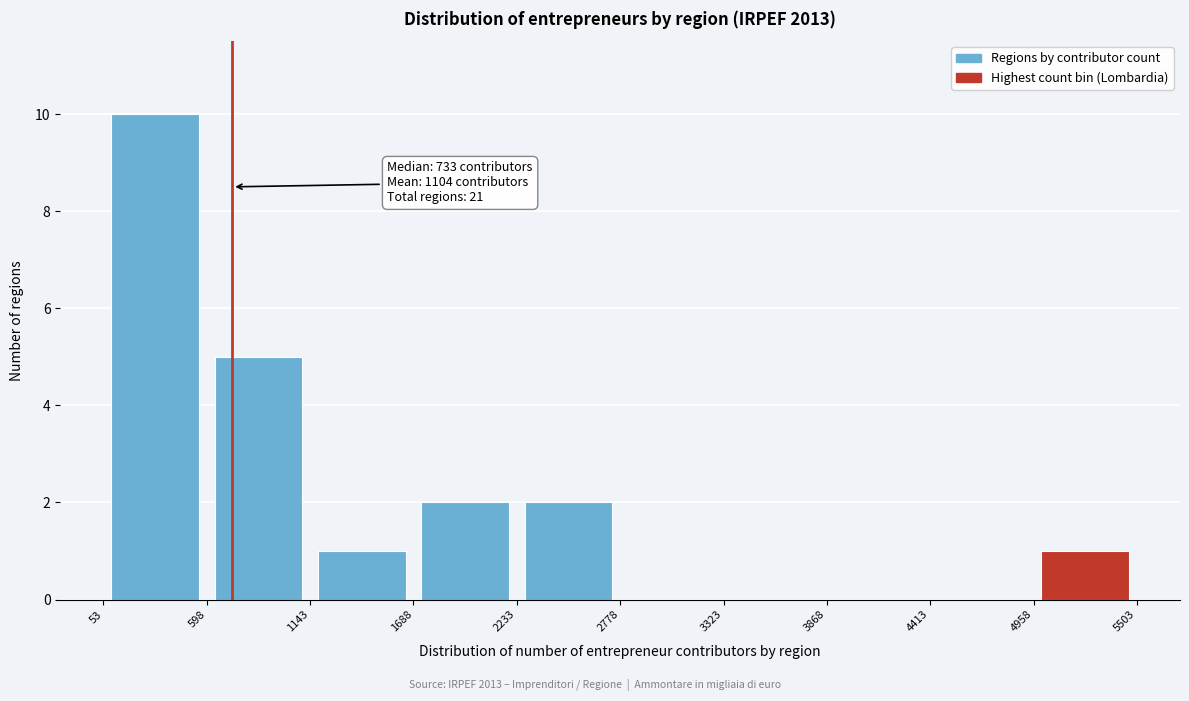

Over which range of the x-axis is the bar tallest?

53 to 598